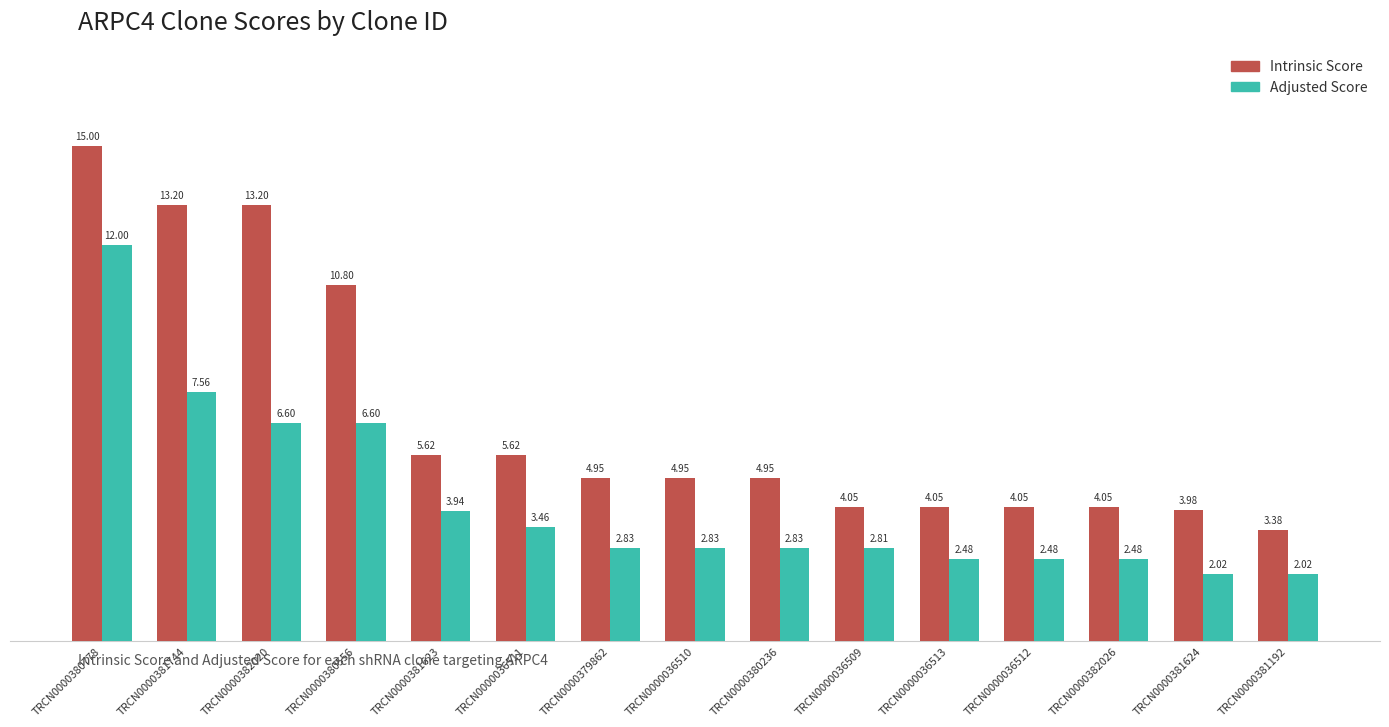

Between TRCN0000381623 and TRCN0000381624, which series saw the biggest shift?

Adjusted Score